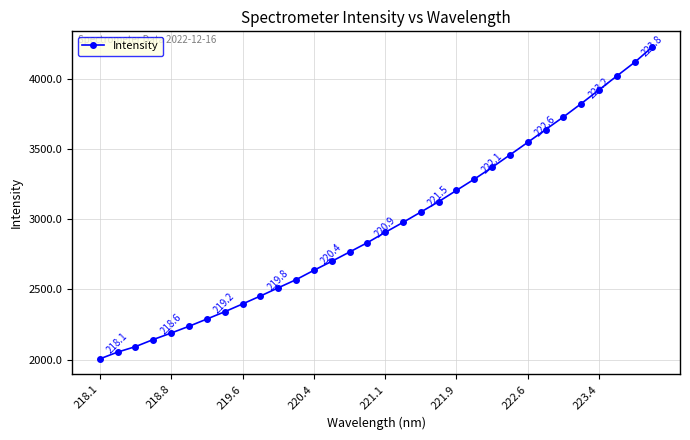

What is the difference between the maximum and minimum values?

2227.2